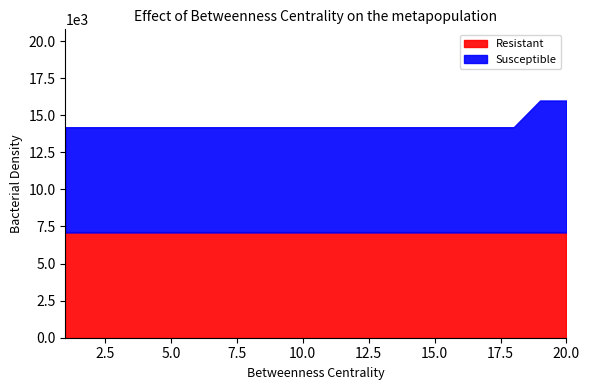

Which category has the highest value across all series?

19